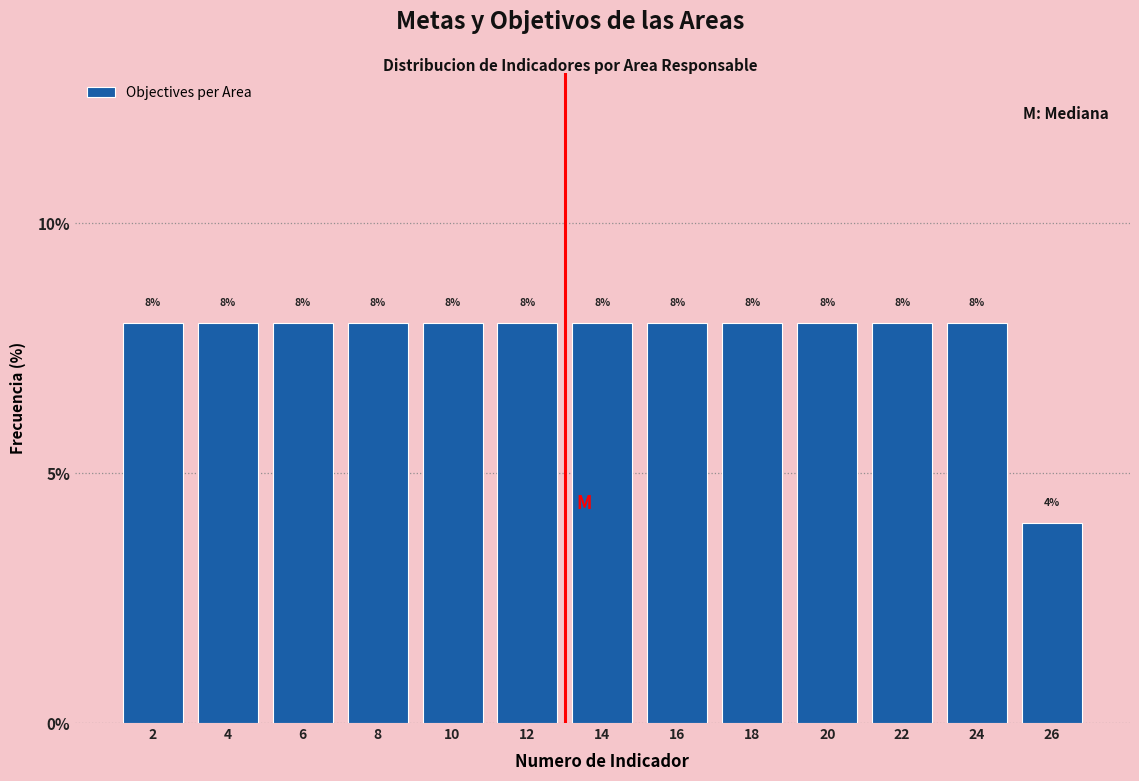

What is the height of the bar covering 23 to 25 on the x-axis?

8